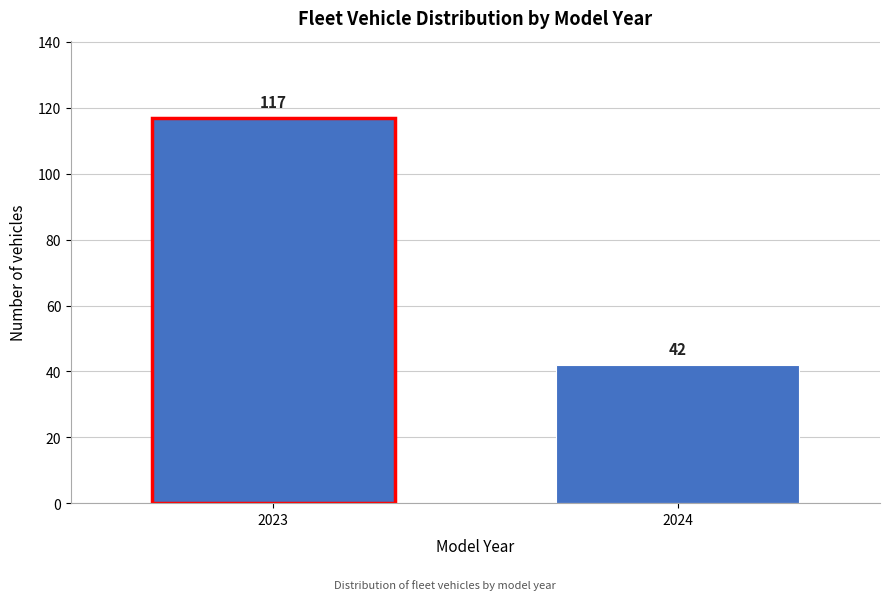

Reading left to right, transcribe all the data shown in this chart.

2023=117	2024=42